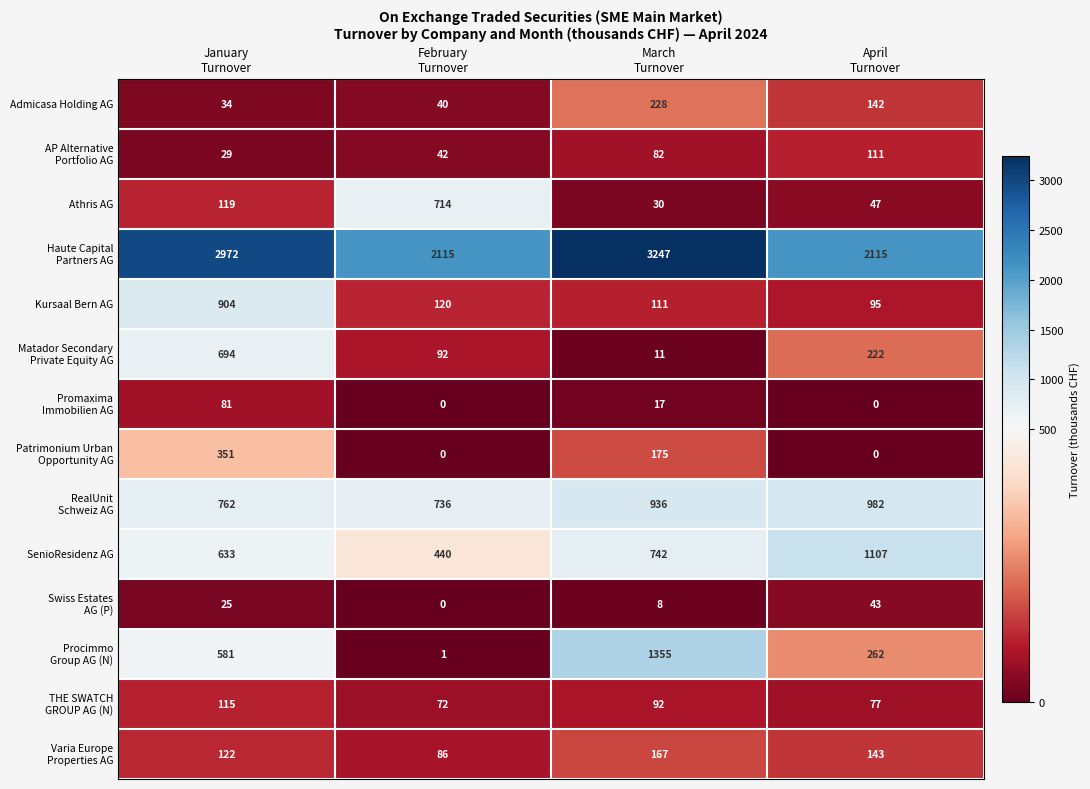

What is the difference between the maximum and minimum values in the Kursaal Bern AG series?

809